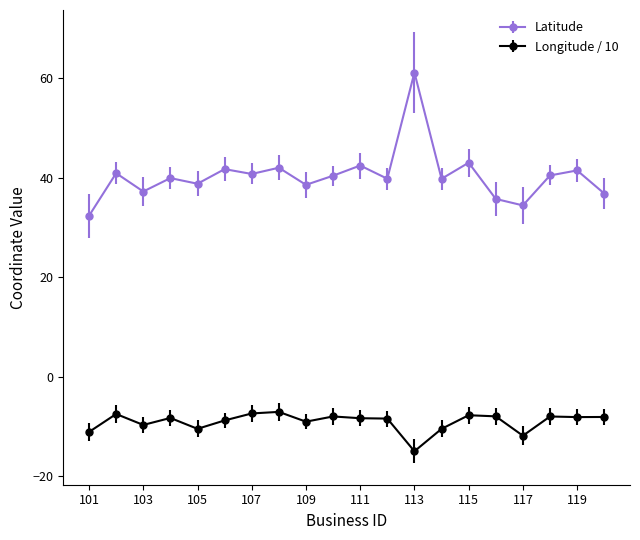

Which series has the widest spread of values?

Latitude